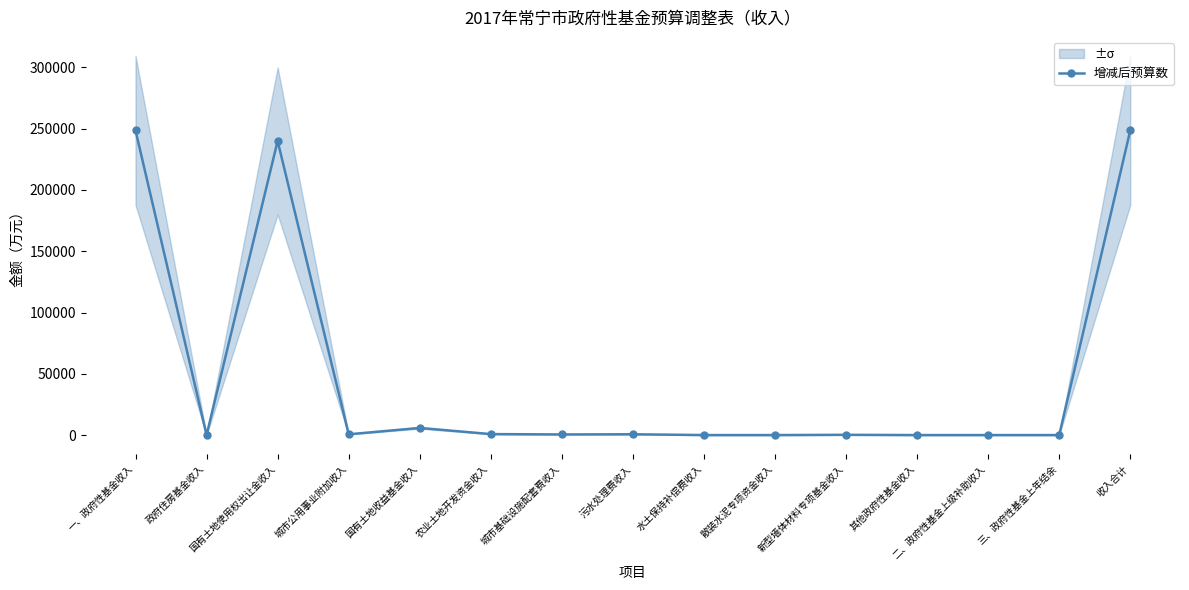

List the labels in order of value, largest first.

一、政府性基金收入, 收入合计, 国有土地使用权出让金收入, 国有土地收益基金收入, 农业土地开发资金收入, 污水处理费收入, 城市公用事业附加收入, 城市基础设施配套费收入, 新型墙体材料专项基金收入, 政府住房基金收入, 水土保持补偿费收入, 散装水泥专项资金收入, 其他政府性基金收入, 二、政府性基金上级补助收入, 三、政府性基金上年结余